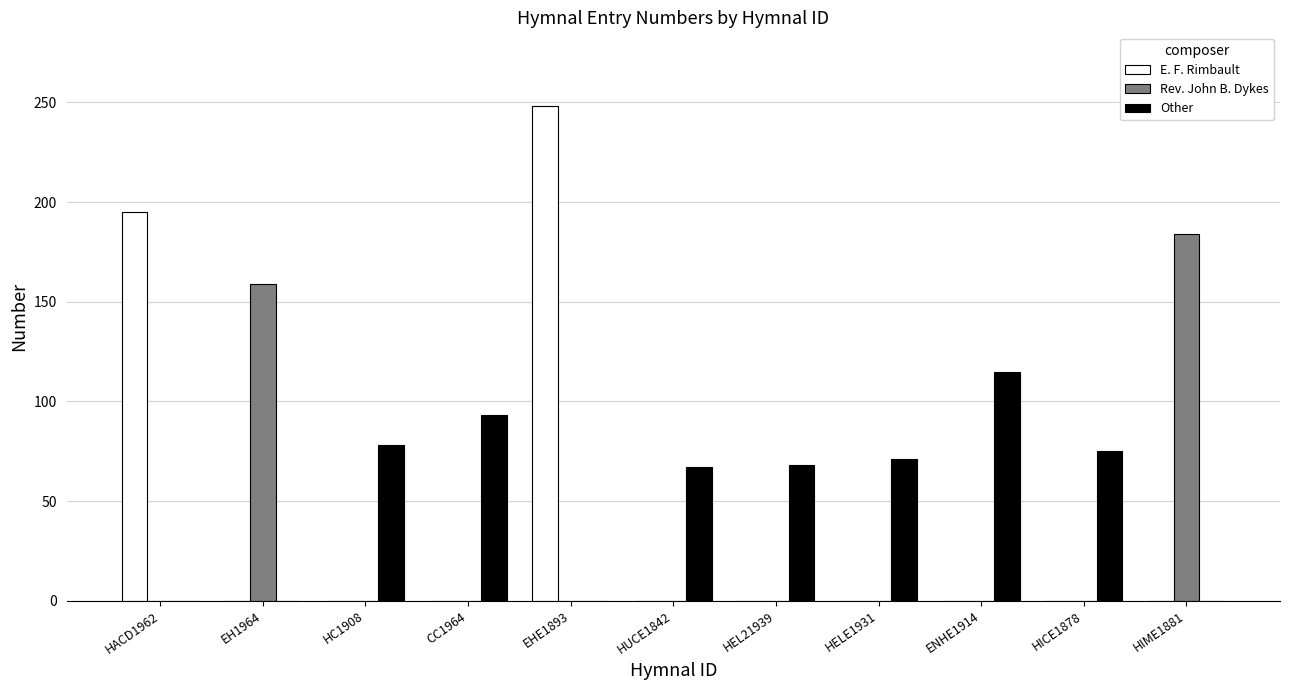

What is the sum of all Rev. John B. Dykes values?

343